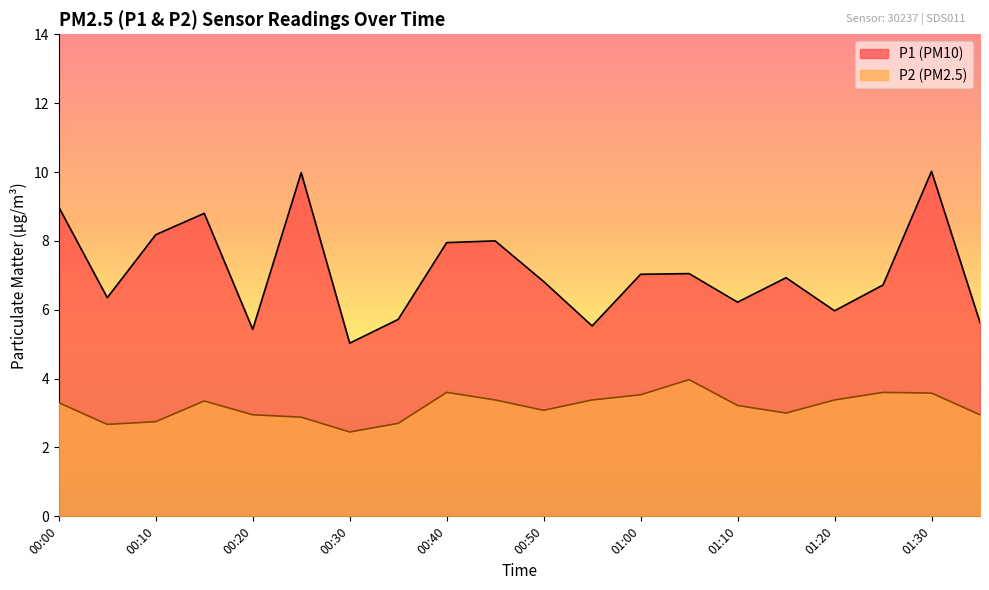

What are all the series names shown in the legend?

P1, P2